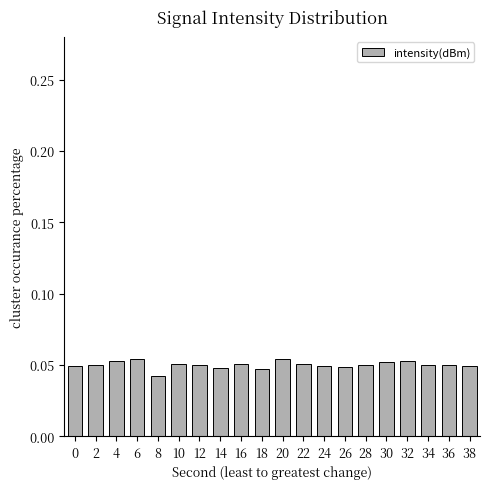

At which label is the value closest to 0?

8